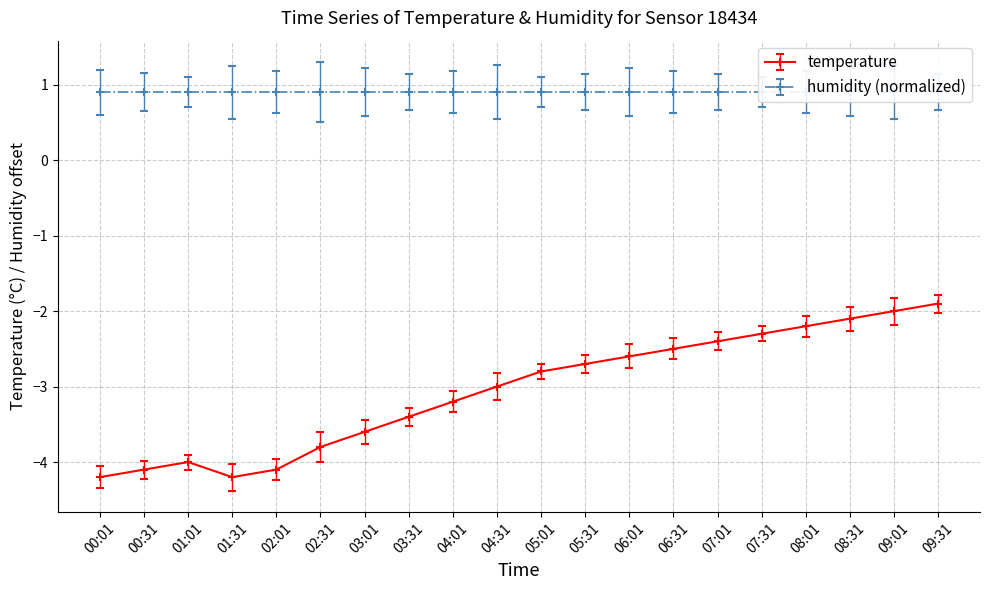

How many lines are shown in the chart?

1